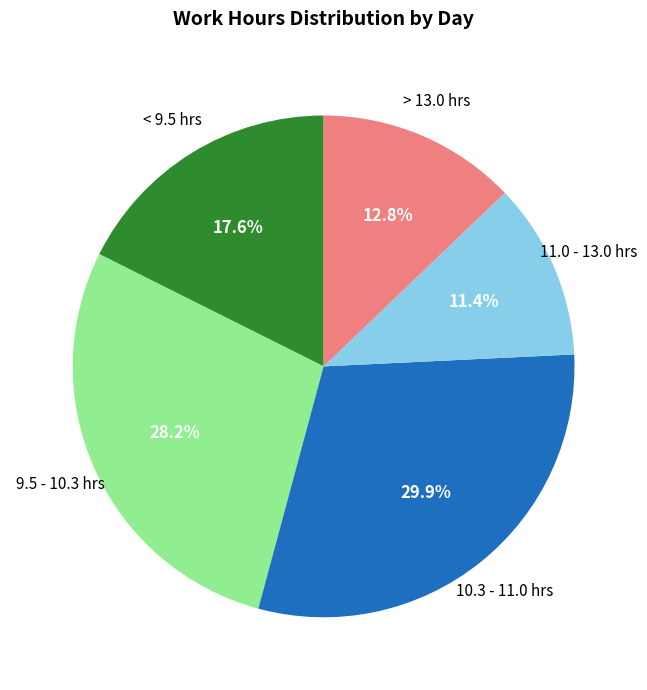

Does any single category account for the majority?

No